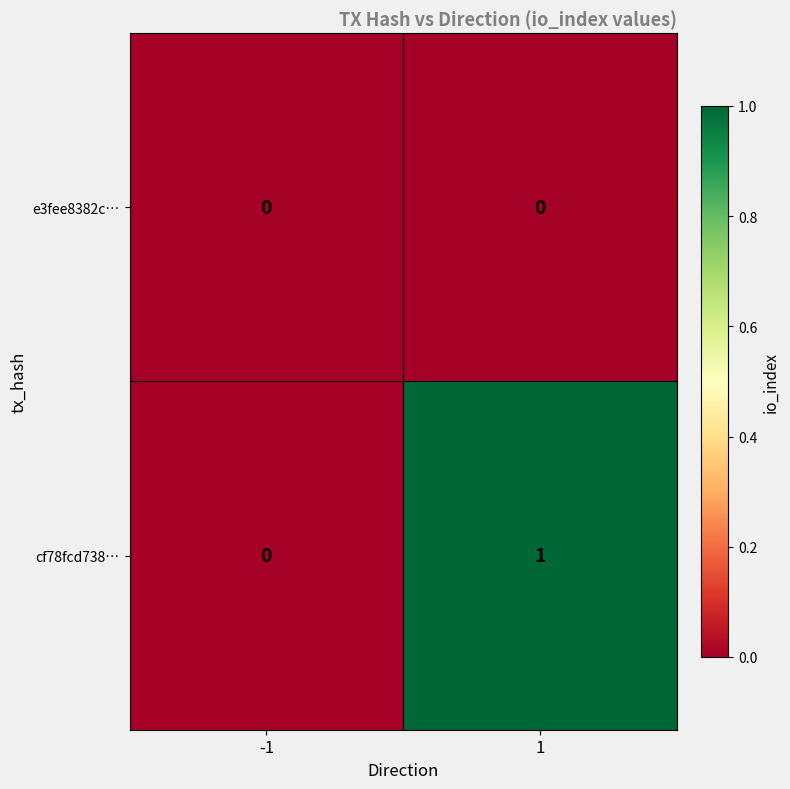

At which category is the sum across all series the highest?

1